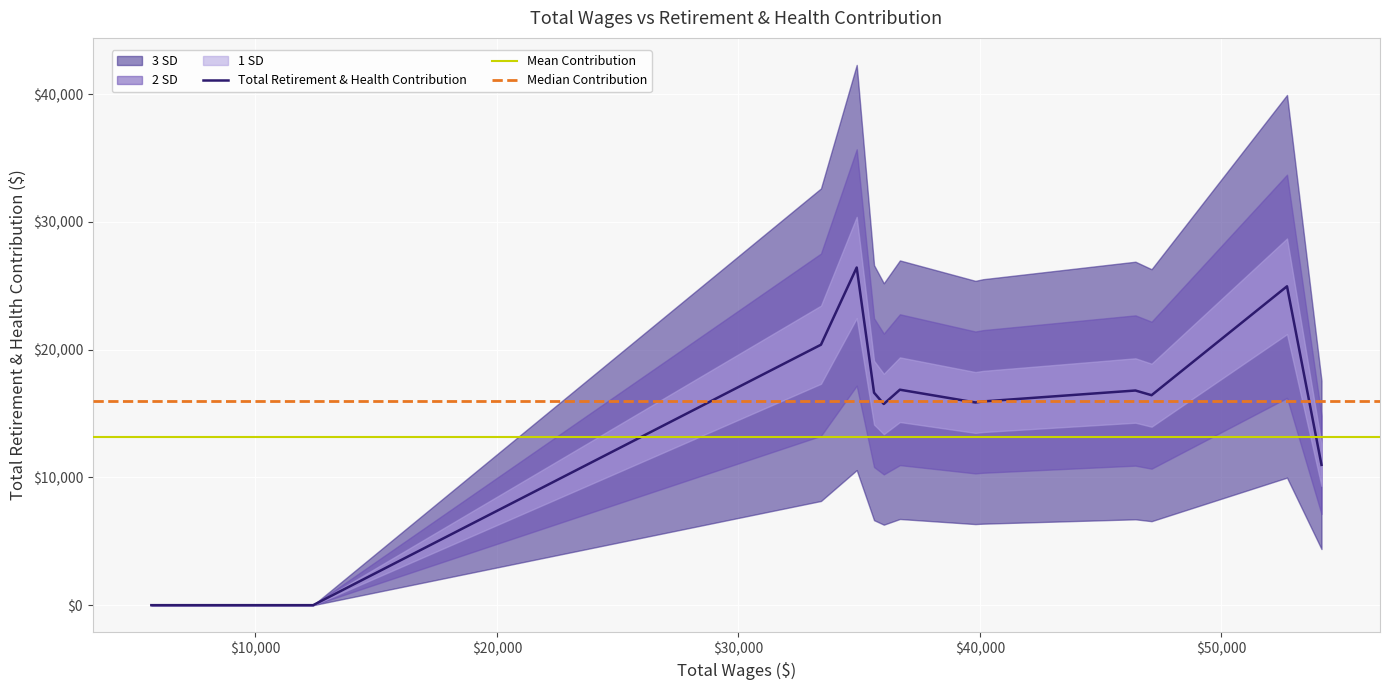

What is the highest value of the Total Retirement & Health Contribution series?

26437